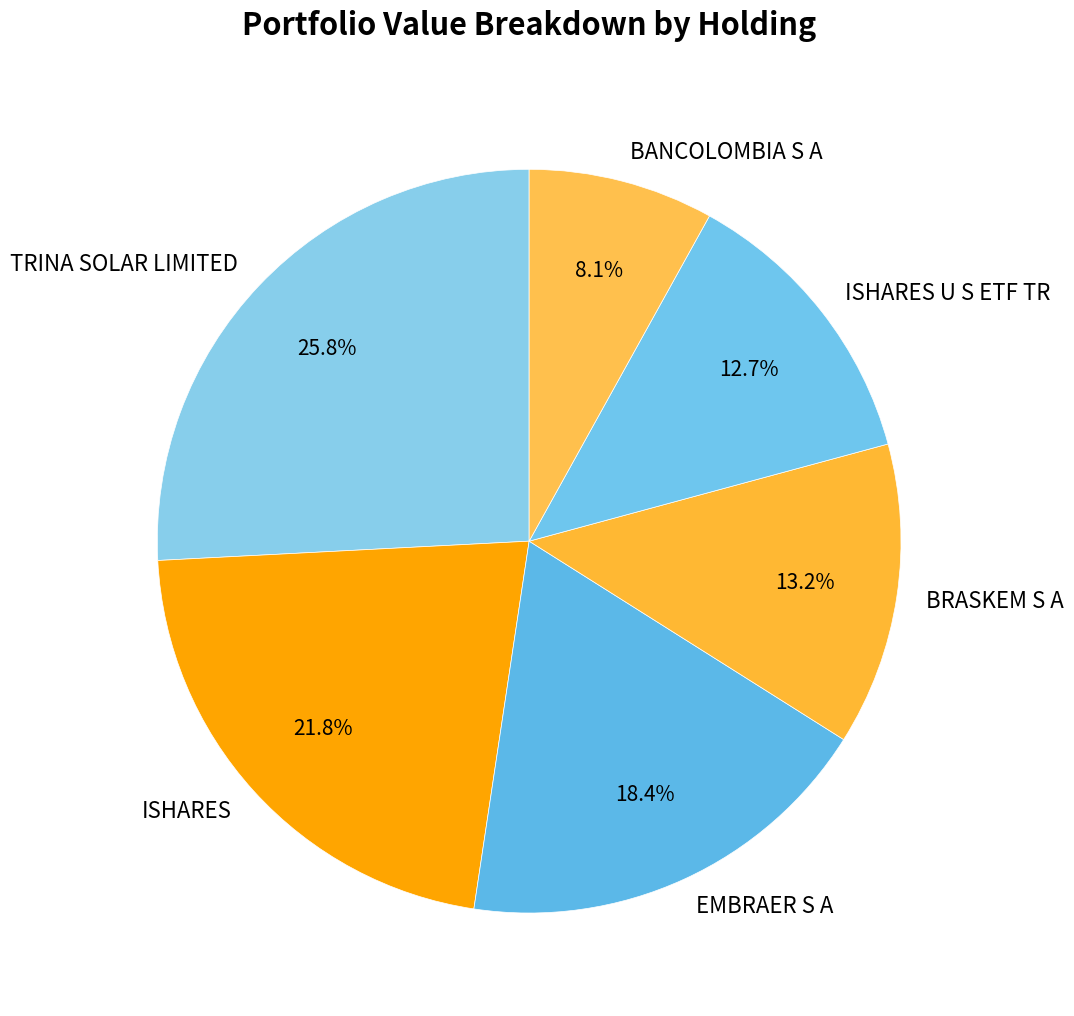

How many slices are in this pie chart?

6